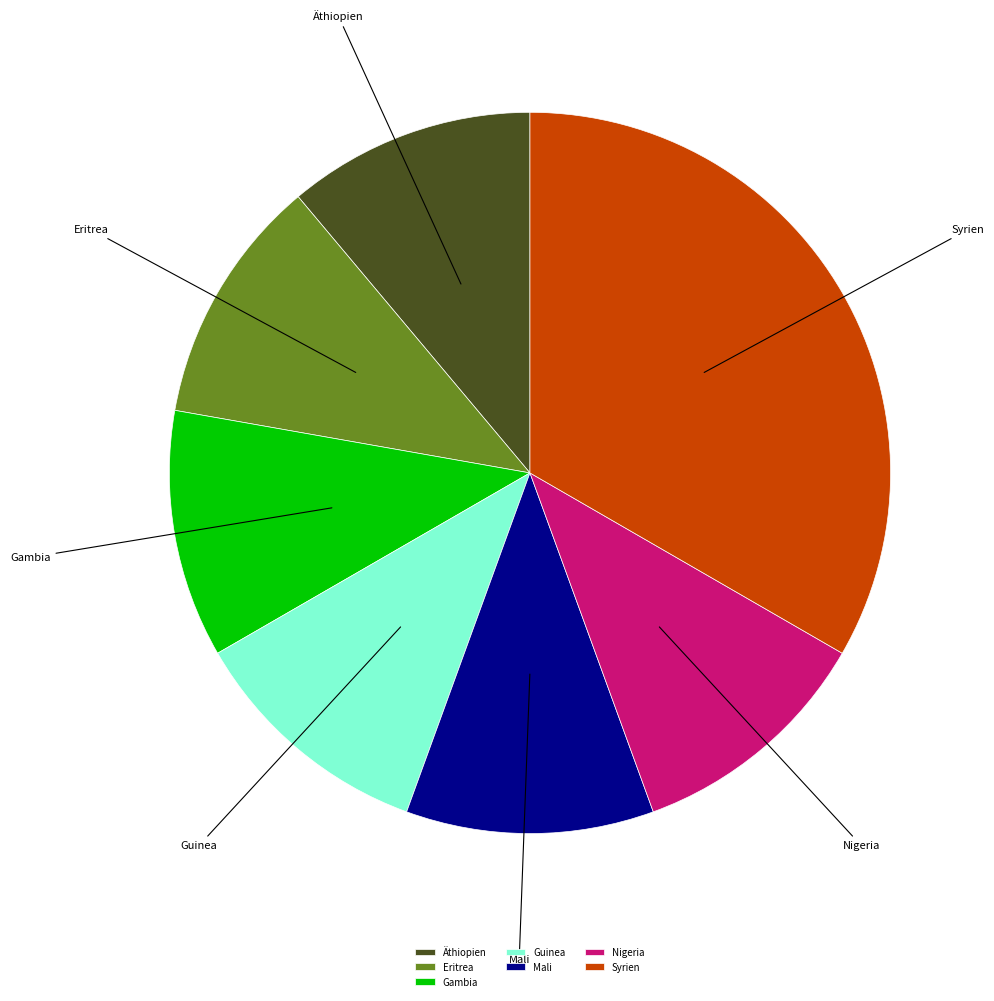

Which category has the biggest portion of the pie?

Syrien